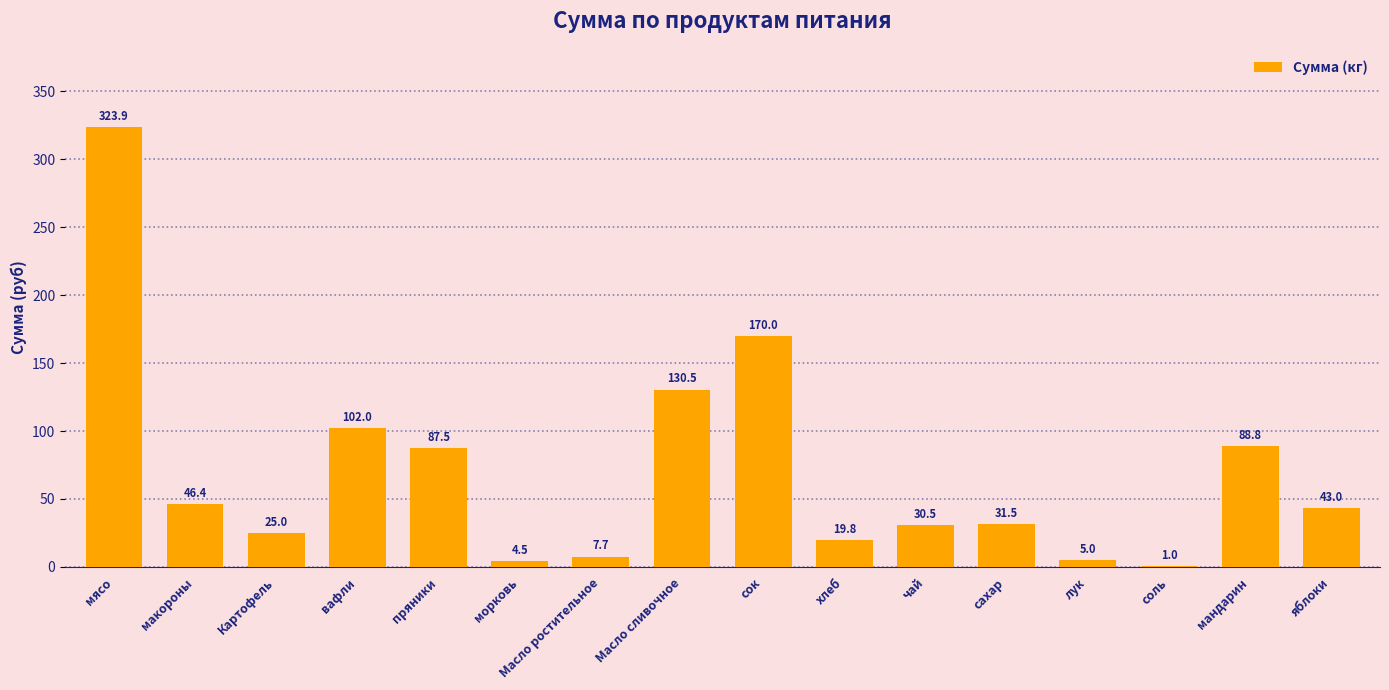

Is it true that the value at сок is 170.0?

True